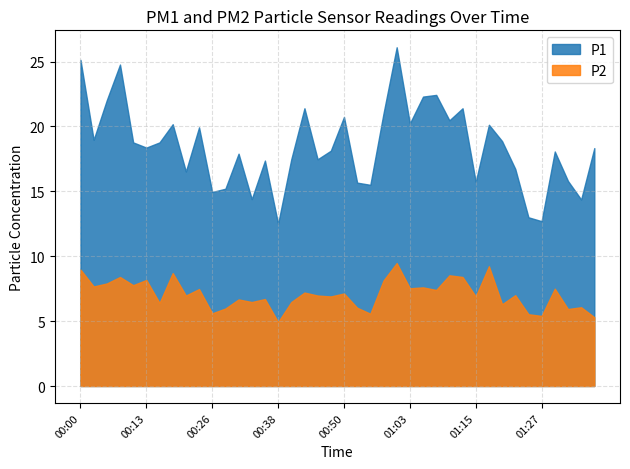

Count the number of data series in this chart.

2